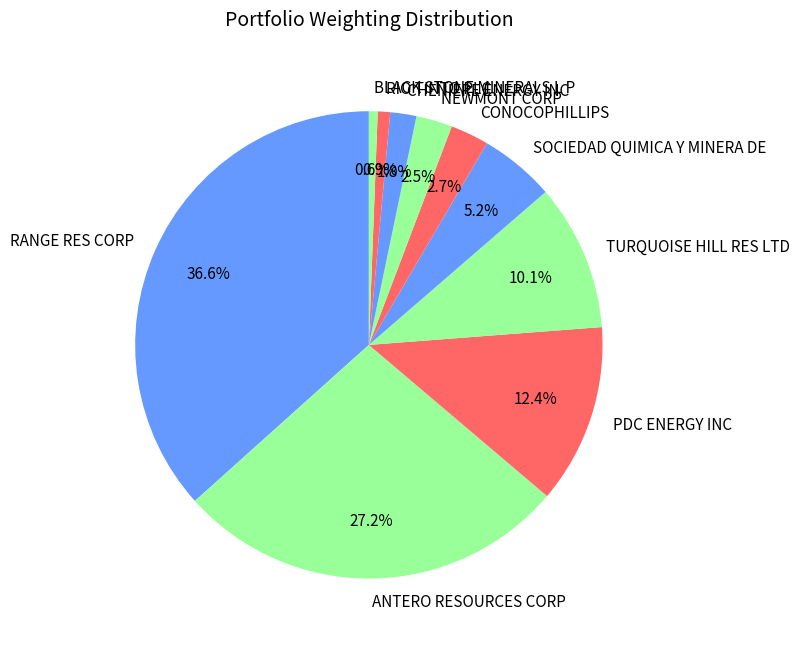

Do CONOCOPHILLIPS and RANGE RES CORP together represent more than half of the pie?

No